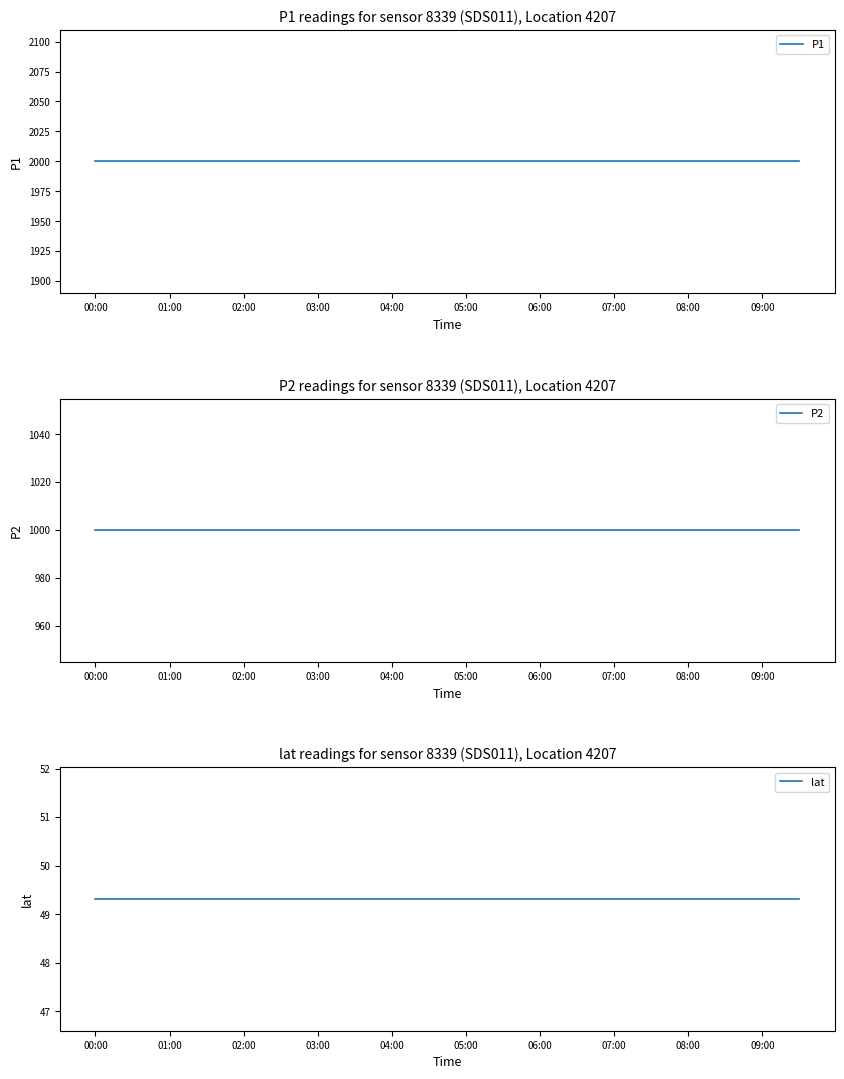

Rank the series by their average value, from lowest to highest.

lat, P2, P1